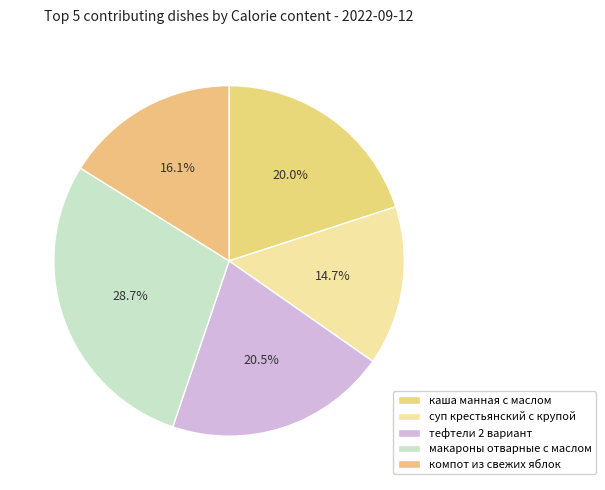

To the nearest percent, what is the average slice percentage?

20%